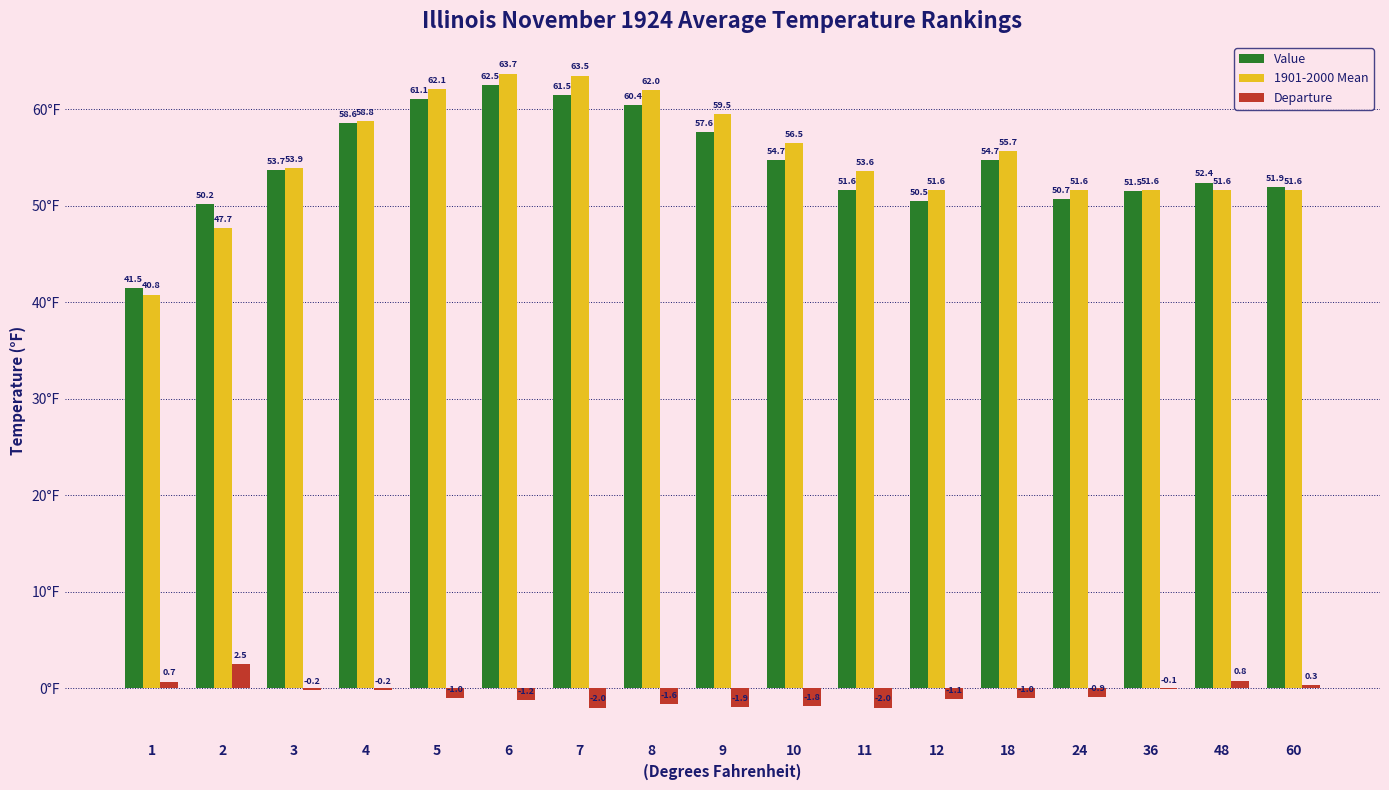

What is the sum of the Departure values at 18 and 10?

-2.8